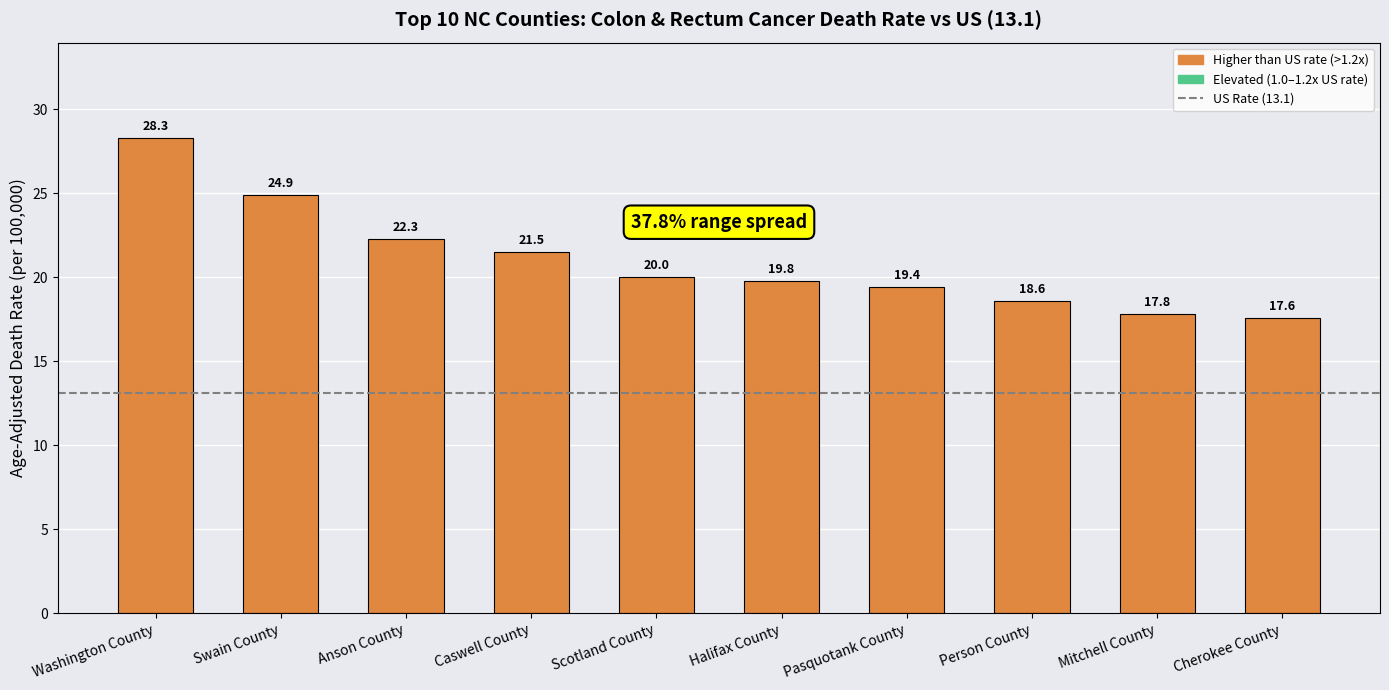

How many values are below 20?

5